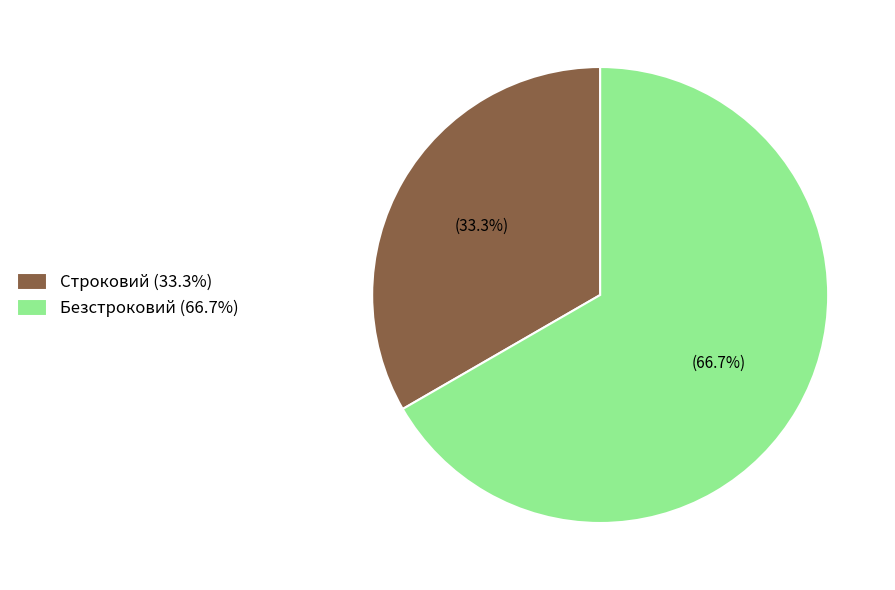

Is there any slice that represents more than half of the pie?

Yes